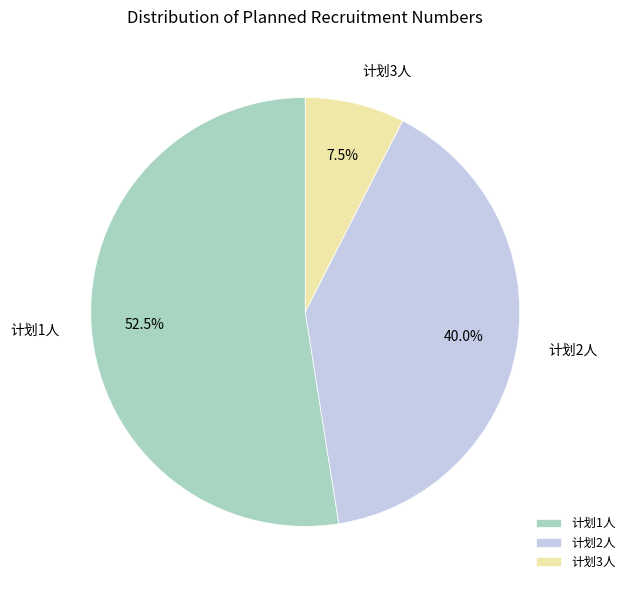

What percentage is NOT represented by 计划1人?

47.5%